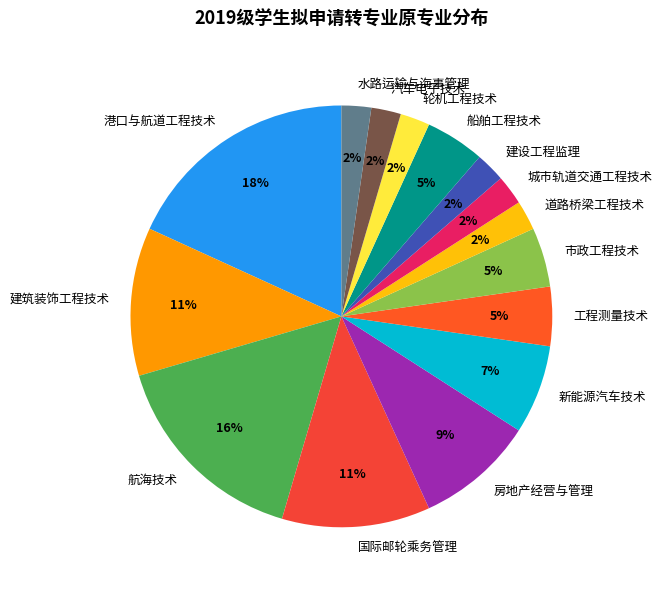

Combined, do 市政工程技术 and 水路运输与海事管理 account for over 50%?

No